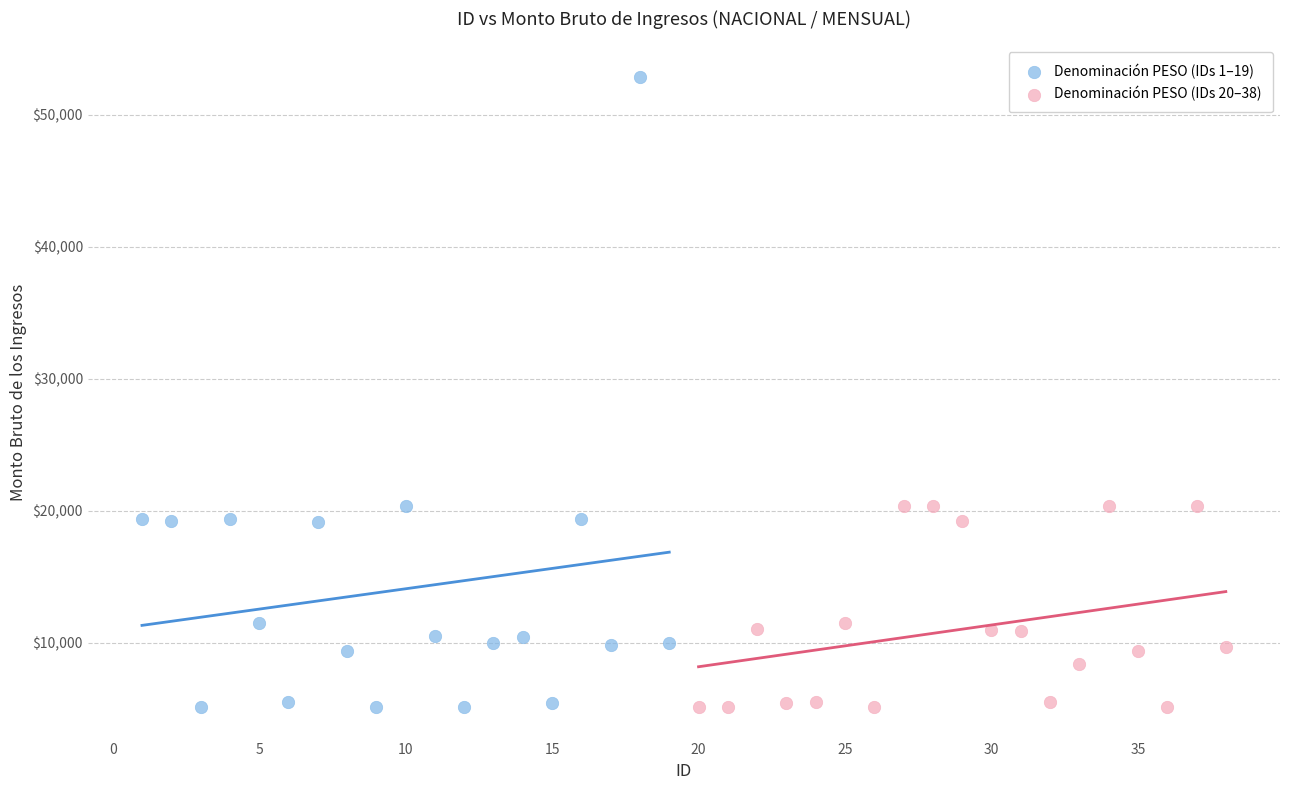

Which series has the widest spread of Y values?

Denominación PESO (IDs 1–19)